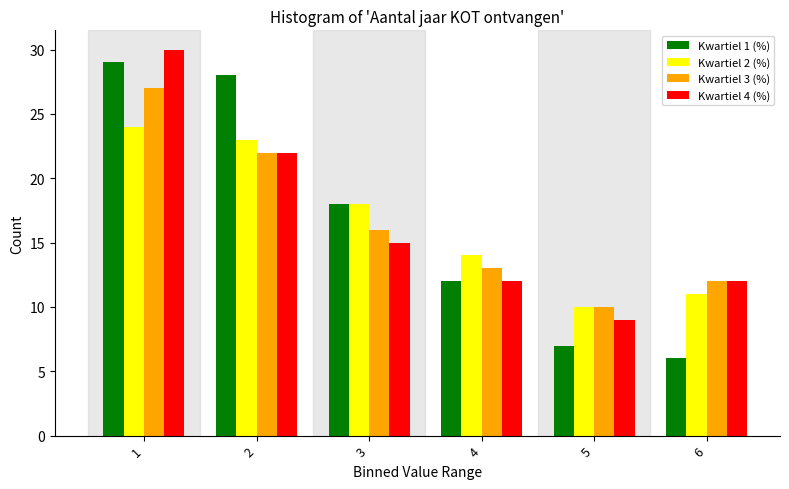

Reading left to right, what are all the values shown in this chart?

Kwartiel 1 (%): 29	28	18	12	7	6
Kwartiel 2 (%): 24	23	18	14	10	11
Kwartiel 3 (%): 27	22	16	13	10	12
Kwartiel 4 (%): 30	22	15	12	9	12